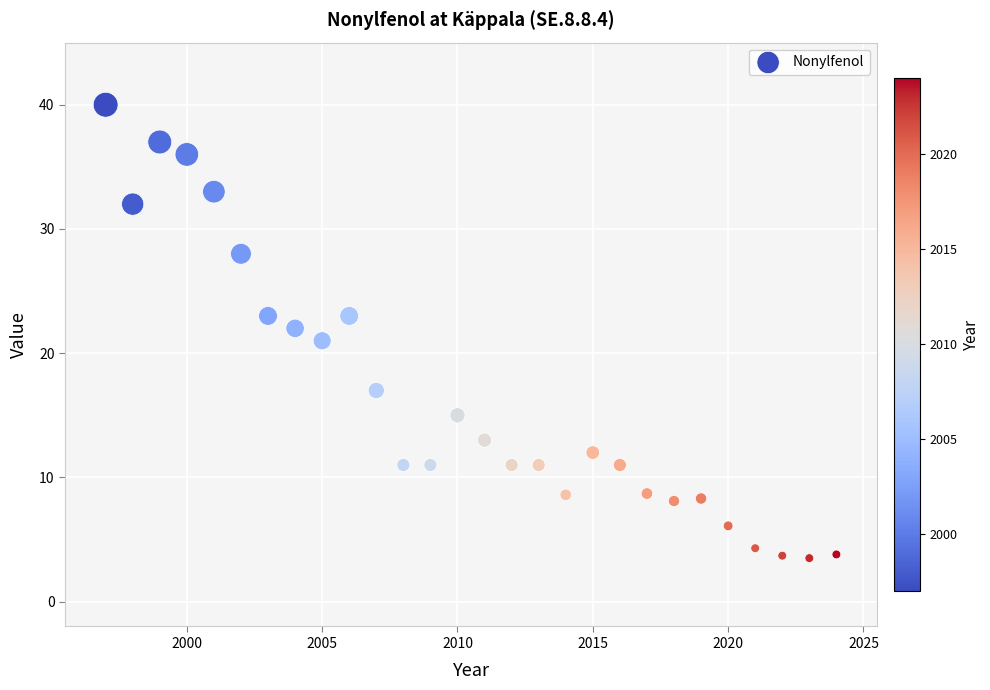

What is the range of Y values (max minus min)?

36.5